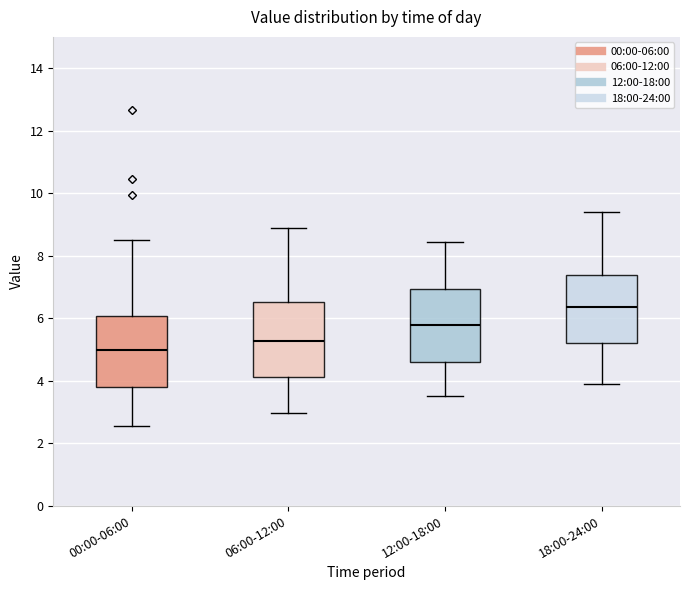

Reading left to right, transcribe this box plot: for each box, give where its median line is, the range the box spans, and where its two whiskers end, as read against the y-axis. The values are not printed on the chart, so give them approximately, as read against the axis.

00:00-06:00: median 5.0, box 3.8 to 6.0, whiskers 2.6 to 8.6
06:00-12:00: median 5.2, box 4.2 to 6.6, whiskers 3.0 to 9.0
12:00-18:00: median 5.8, box 4.6 to 7.0, whiskers 3.6 to 8.4
18:00-24:00: median 6.4, box 5.2 to 7.4, whiskers 4.0 to 9.4